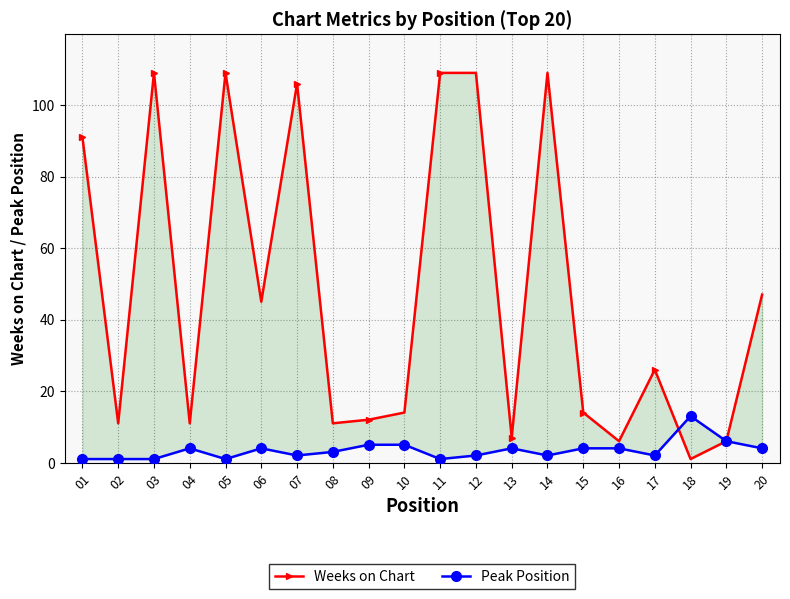

At which label does Peak Position reach its minimum?

01